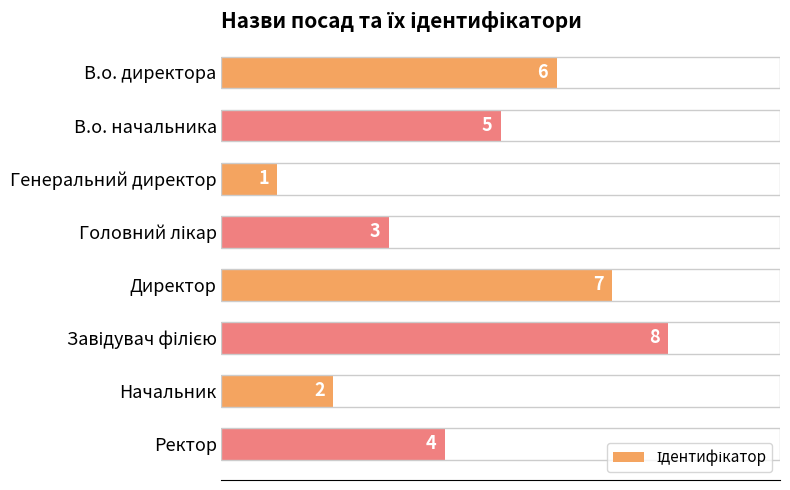

What is the difference between the second highest and minimum values?

6